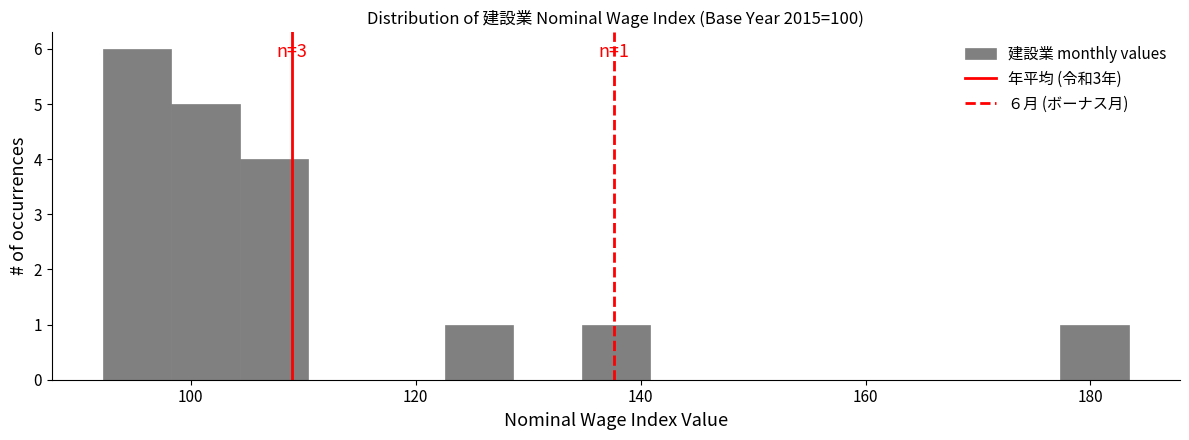

Read against the x-axis, roughly where is the centre of the tallest bar?

96